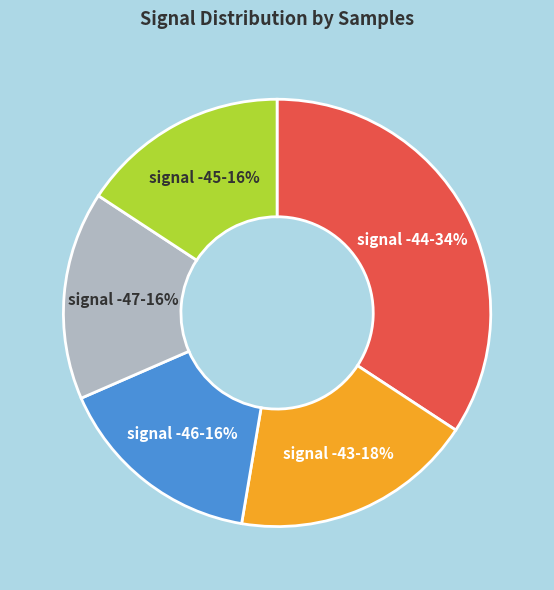

Does any single category account for the majority?

No